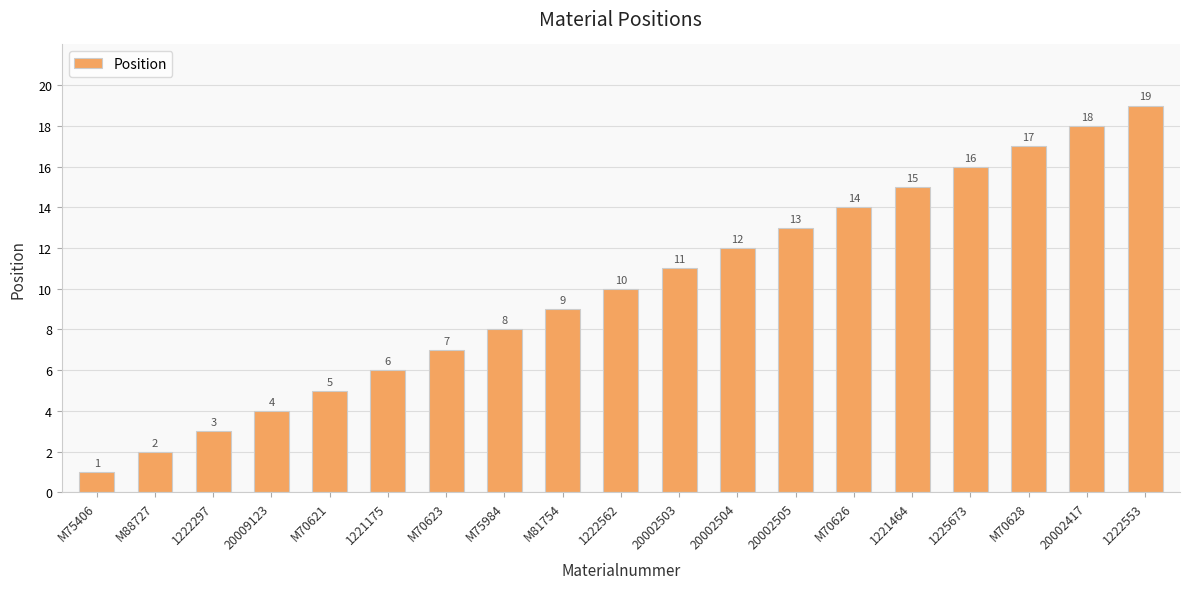

What is the label of the 18th bar from the right?

M88727